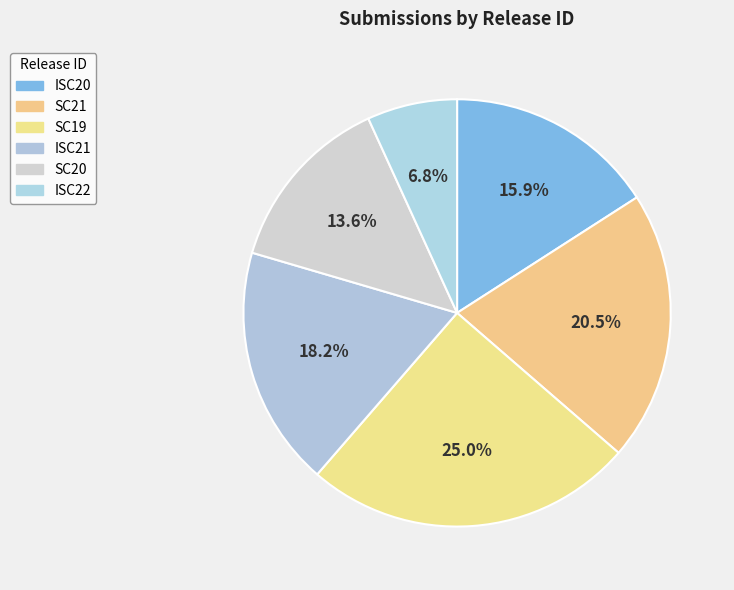

Which slice is the largest?

SC19